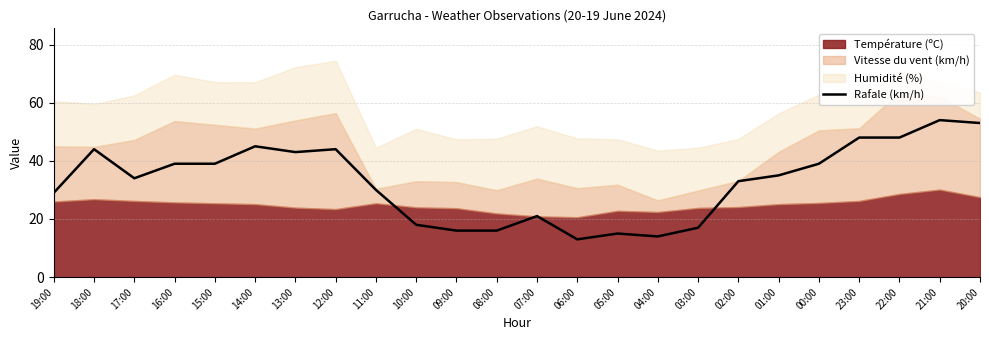

List the labels in order of value, largest first.

21:00, 20:00, 23:00, 22:00, 14:00, 18:00, 12:00, 13:00, 16:00, 15:00, 00:00, 01:00, 17:00, 02:00, 11:00, 19:00, 07:00, 10:00, 03:00, 09:00, 08:00, 05:00, 04:00, 06:00